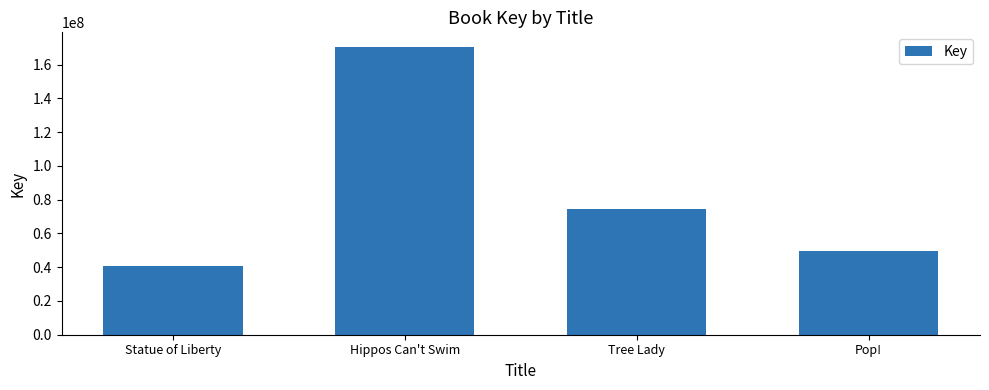

What is the ratio of the value at Pop! to the value at Statue of Liberty?

1.2